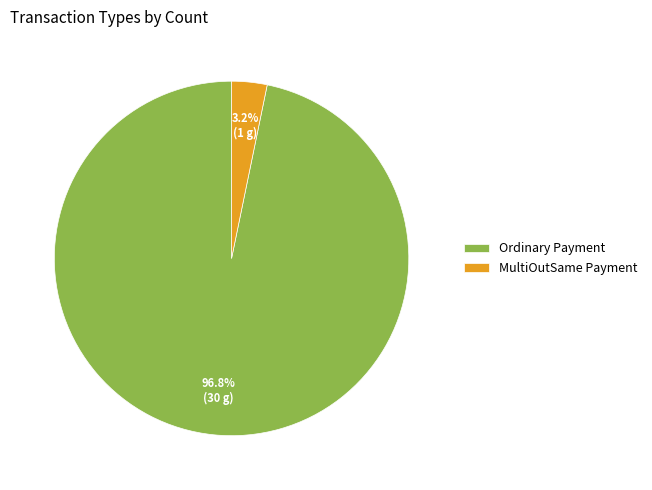

What percentage is the Ordinary Payment slice, to the nearest percent?

97%